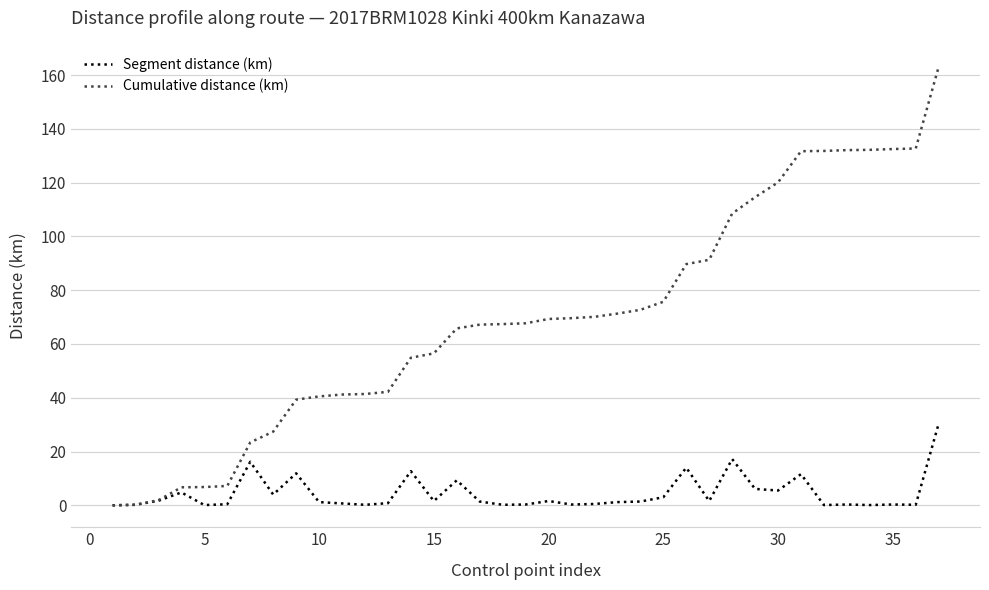

Which series has the widest spread of values?

Cumulative distance (km)